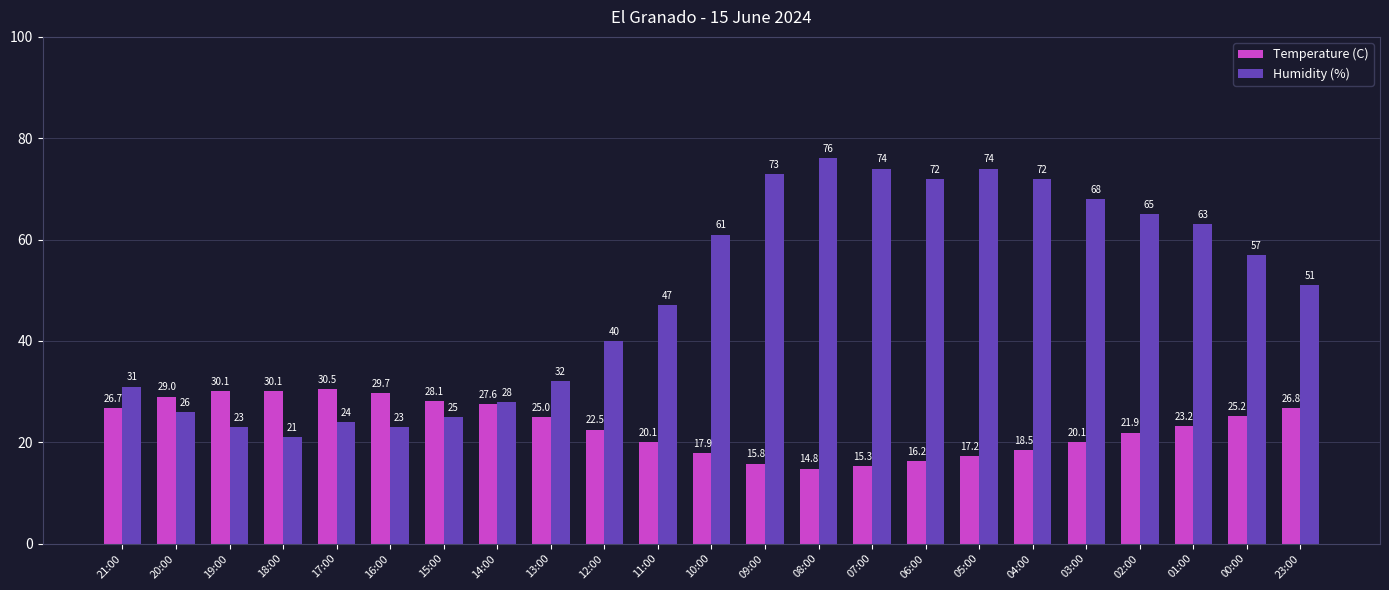

Reading left to right, extract all data points from this chart.

Temperature (C): 26.7	29.0	30.1	30.1	30.5	29.7	28.1	27.6	25.0	22.5	20.1	17.9	15.8	14.8	15.3	16.2	17.2	18.5	20.1	21.9	23.2	25.2	26.8
Humidity (%): 31.0	26.0	23.0	21.0	24.0	23.0	25.0	28.0	32.0	40.0	47.0	61.0	73.0	76.0	74.0	72.0	74.0	72.0	68.0	65.0	63.0	57.0	51.0